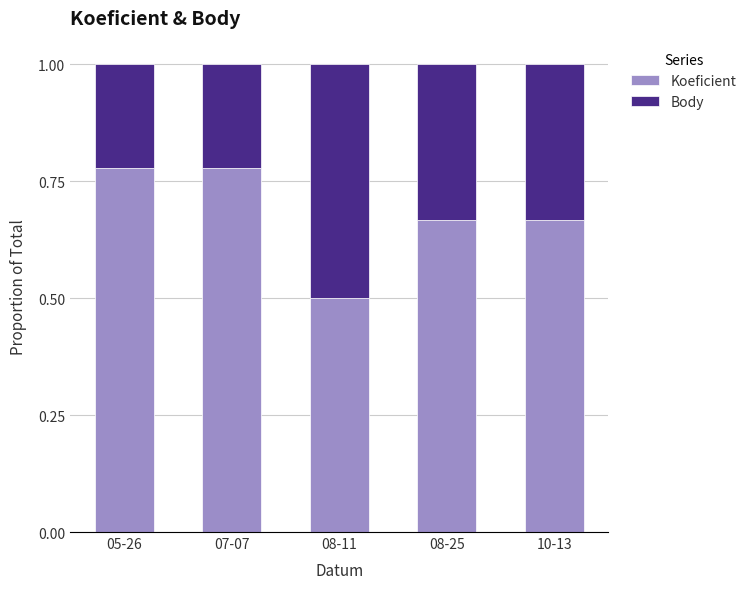

Does the chart contain stacked bars?

Yes